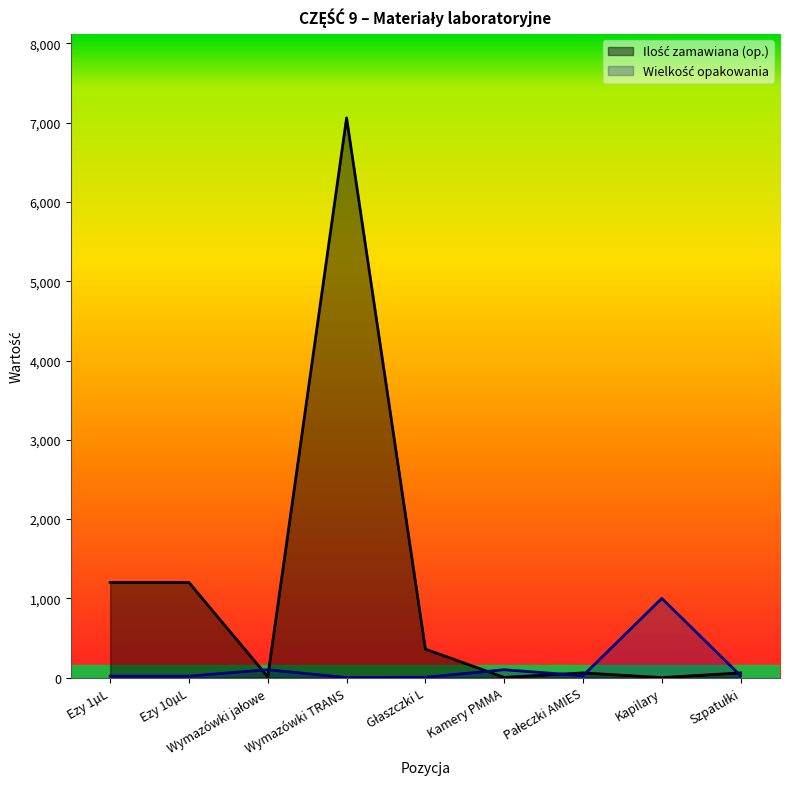

How many data points in Ilość zamawiana (op.) are less than 60?

3